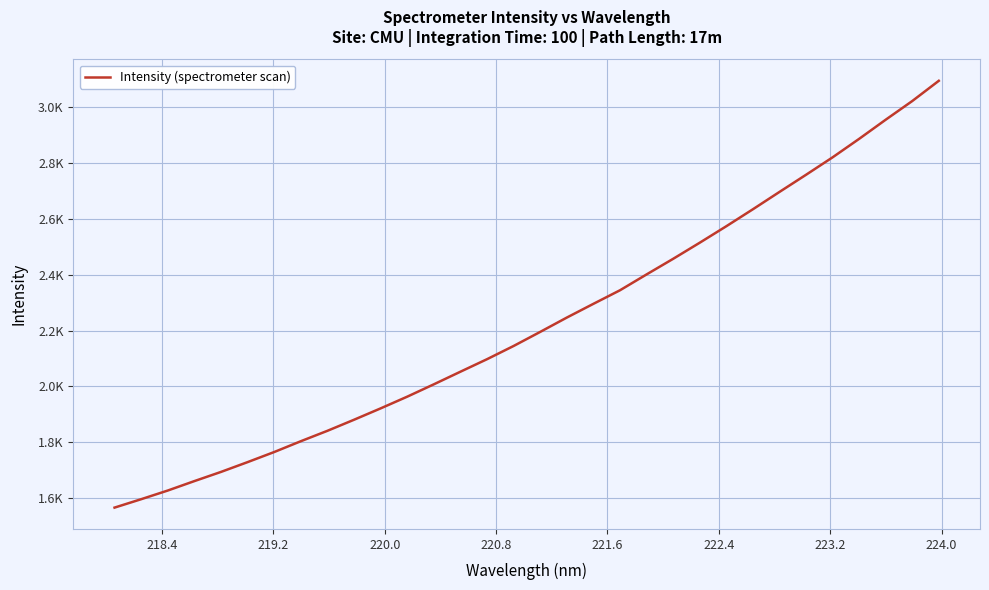

Reading left to right, extract all data points from this chart.

1566.0	1596.1	1627.2	1661.0	1693.9	1729.0	1765.2	1803.9	1841.2	1880.8	1921.6	1963.5	2007.8	2053.0	2097.8	2145.1	2195.6	2246.8	2296.1	2344.6	2401.4	2457.3	2515.0	2574.0	2634.8	2696.8	2758.3	2820.8	2887.1	2955.6	3022.5	3095.1